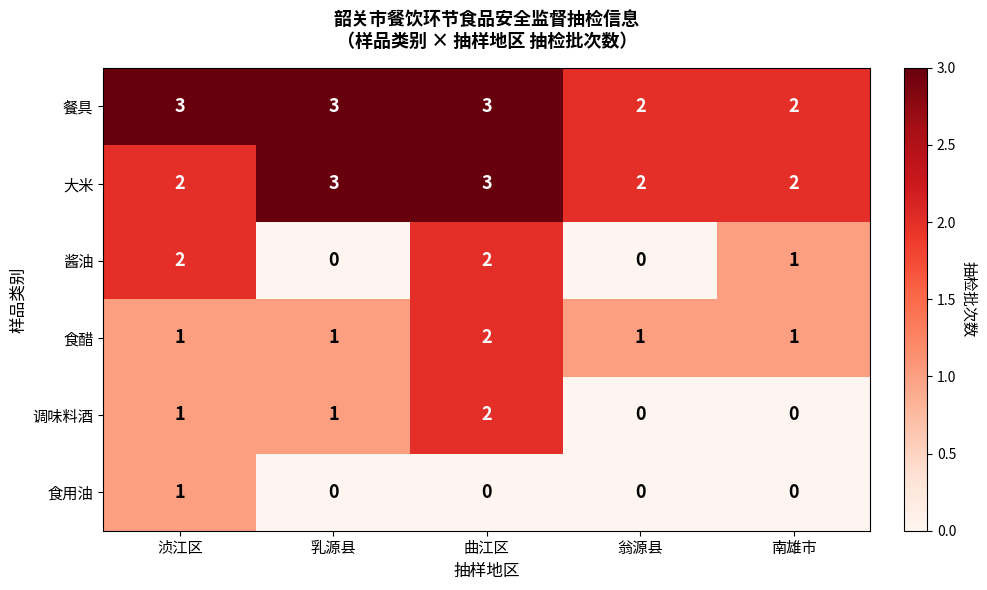

What is the sum of all 食醋 values?

6